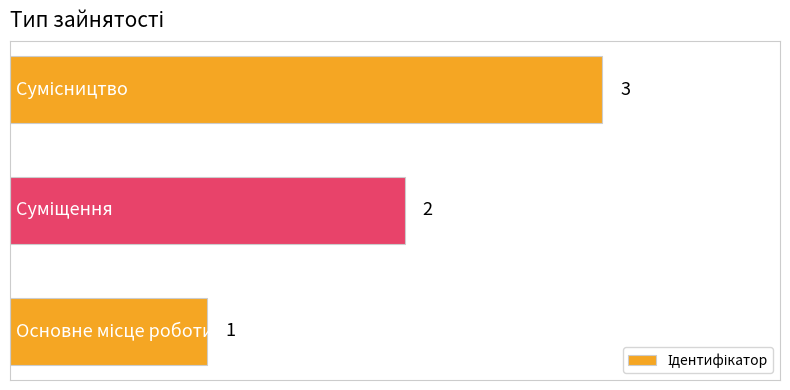

How many values are between 1 and 3?

3